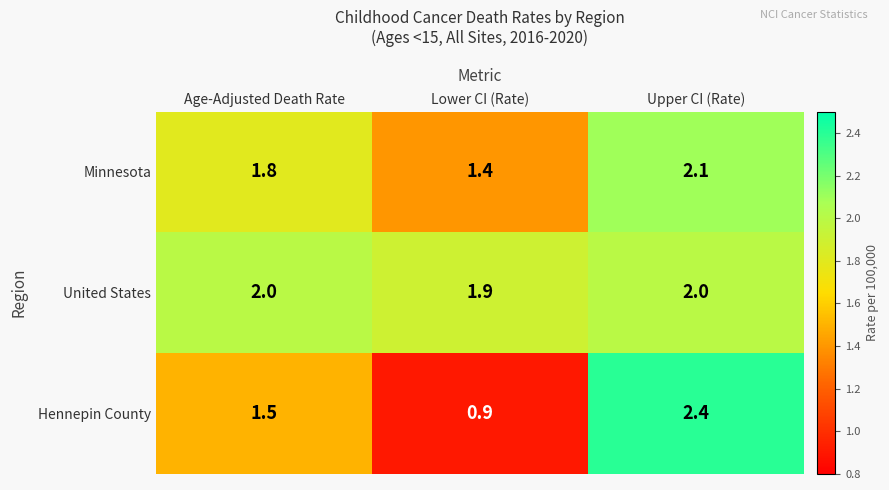

Reading left to right, transcribe all the data shown in this chart.

Minnesota: Age-Adjusted Death Rate=1.8	Lower CI (Rate)=1.4	Upper CI (Rate)=2.1
United States: Age-Adjusted Death Rate=2.0	Lower CI (Rate)=1.9	Upper CI (Rate)=2.0
Hennepin County: Age-Adjusted Death Rate=1.5	Lower CI (Rate)=0.9	Upper CI (Rate)=2.4